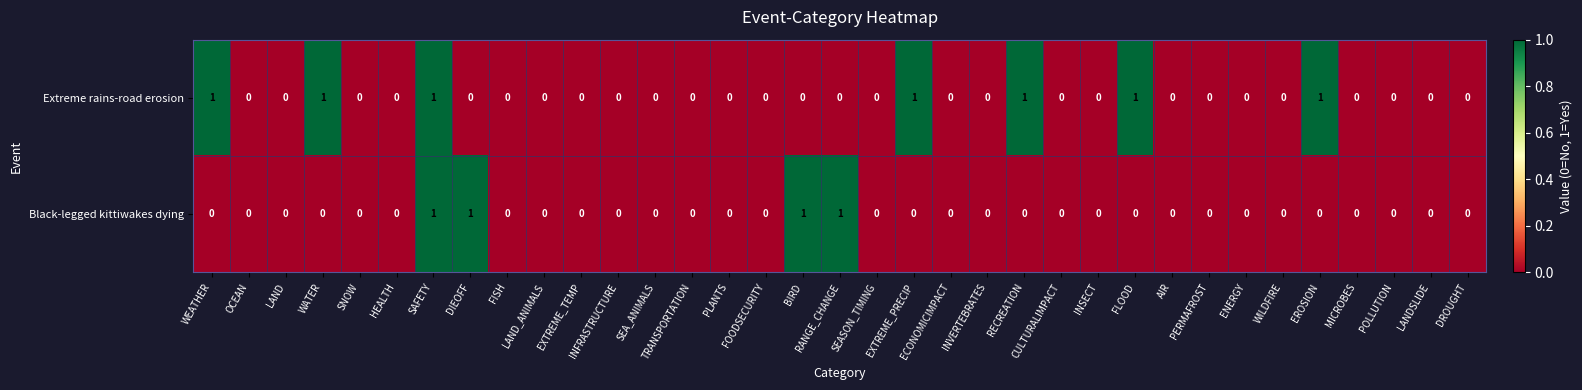

What is the sum of all Extreme rains-road erosion values?

7